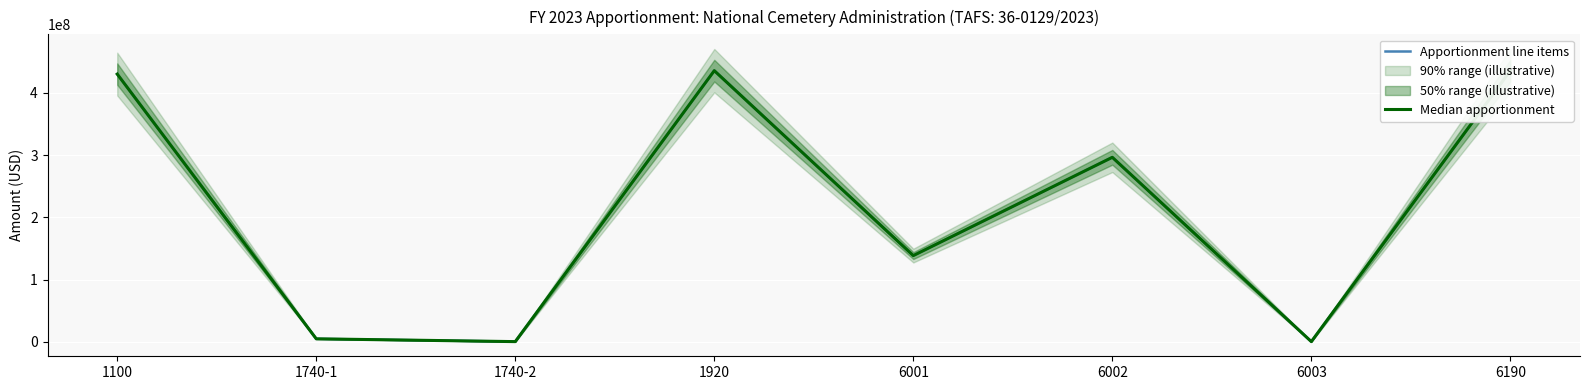

True or false: Median apportionment and Apportionment line items cross at least once.

False